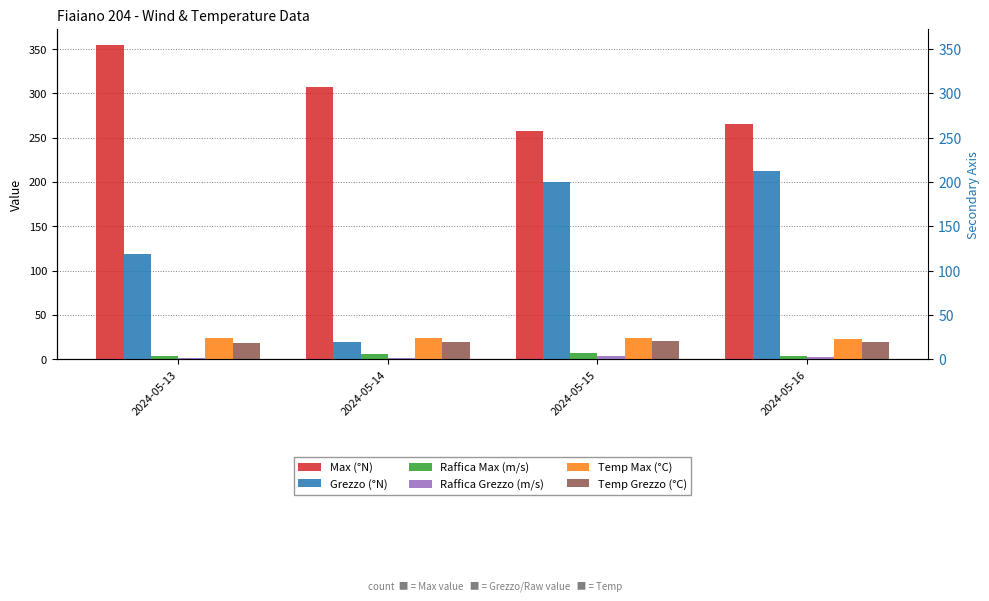

Which category has the lowest value across all series?

2024-05-13